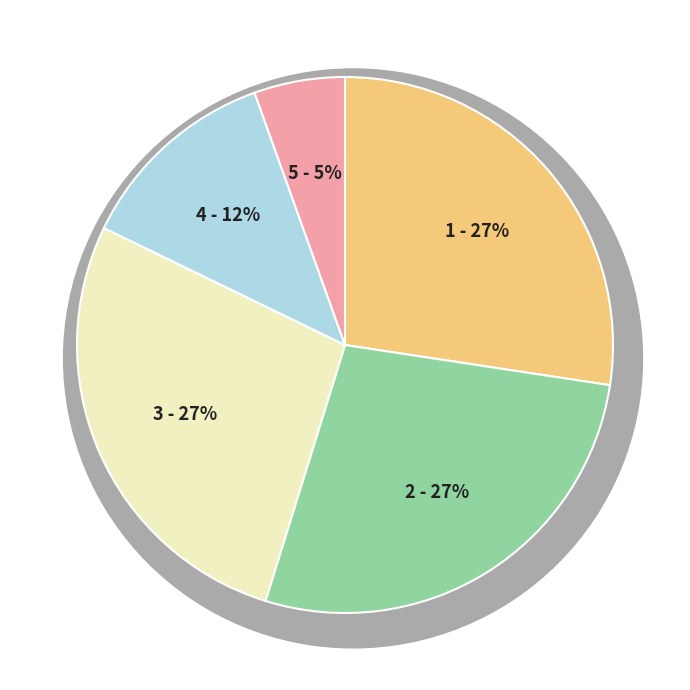

Is there a majority slice in this chart?

No